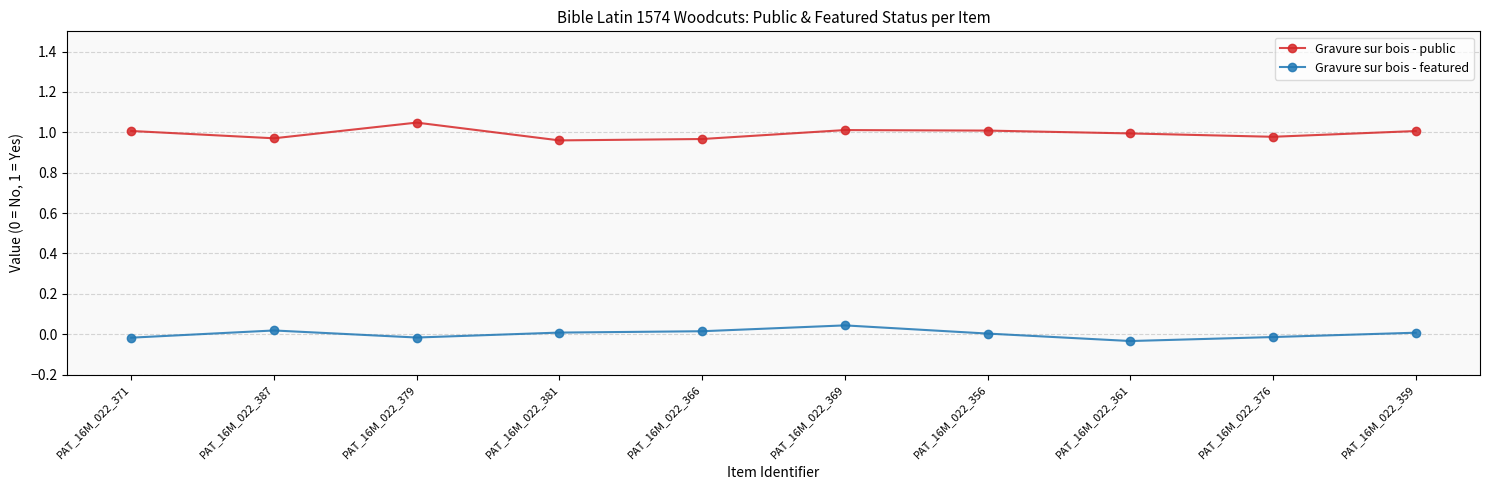

How many interior local valleys does the Gravure sur bois - featured series have?

2